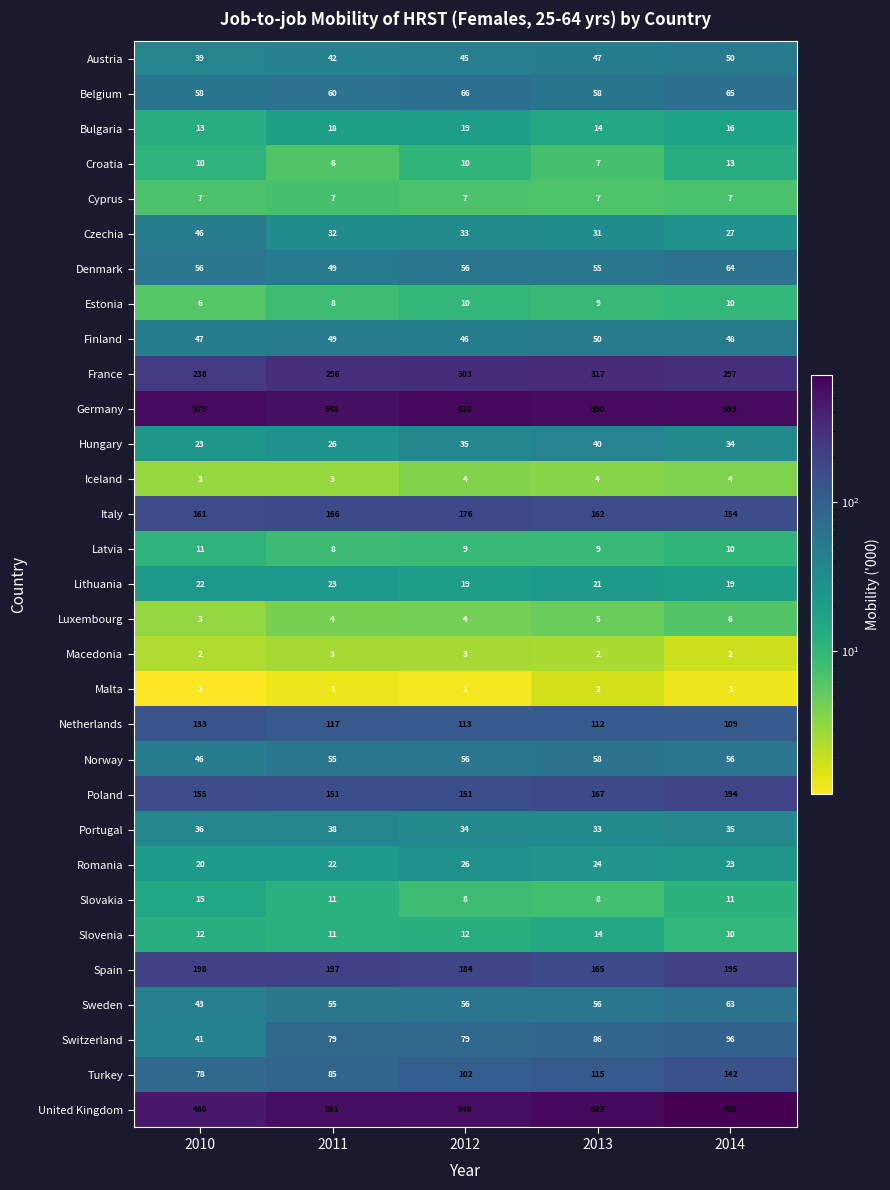

What is the average value of the Sweden series?

55